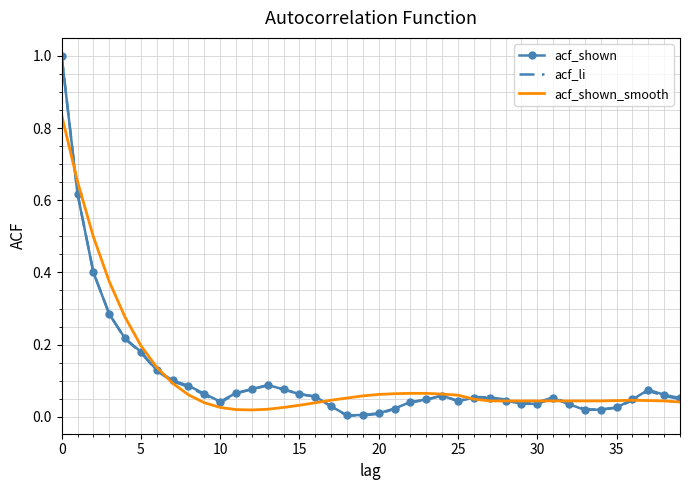

How many interior local peaks does the acf_li series have?

5